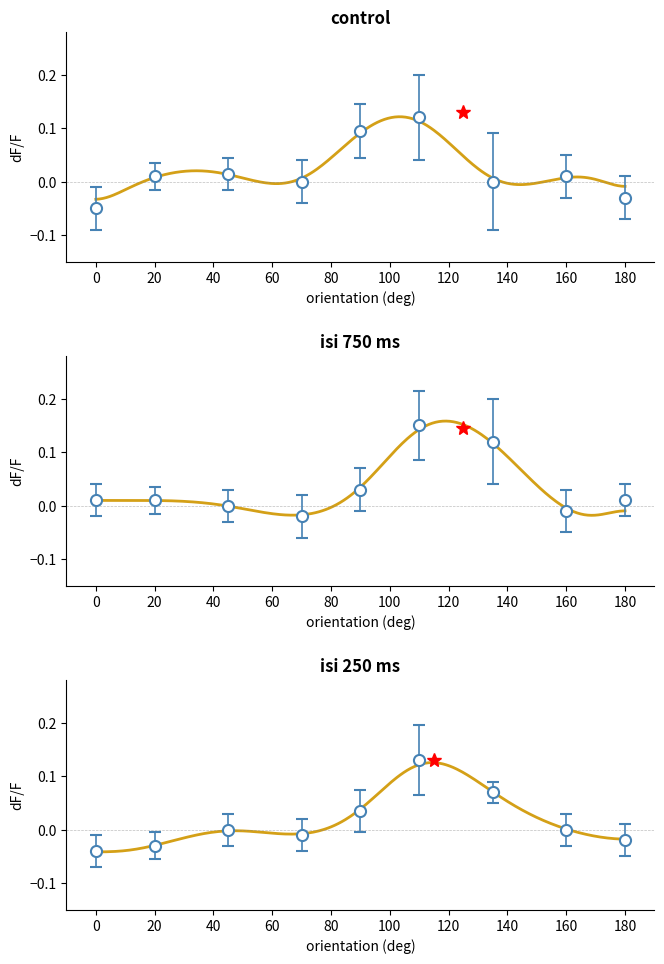

True or false: LAT has a value of -0.1 at 20.

False